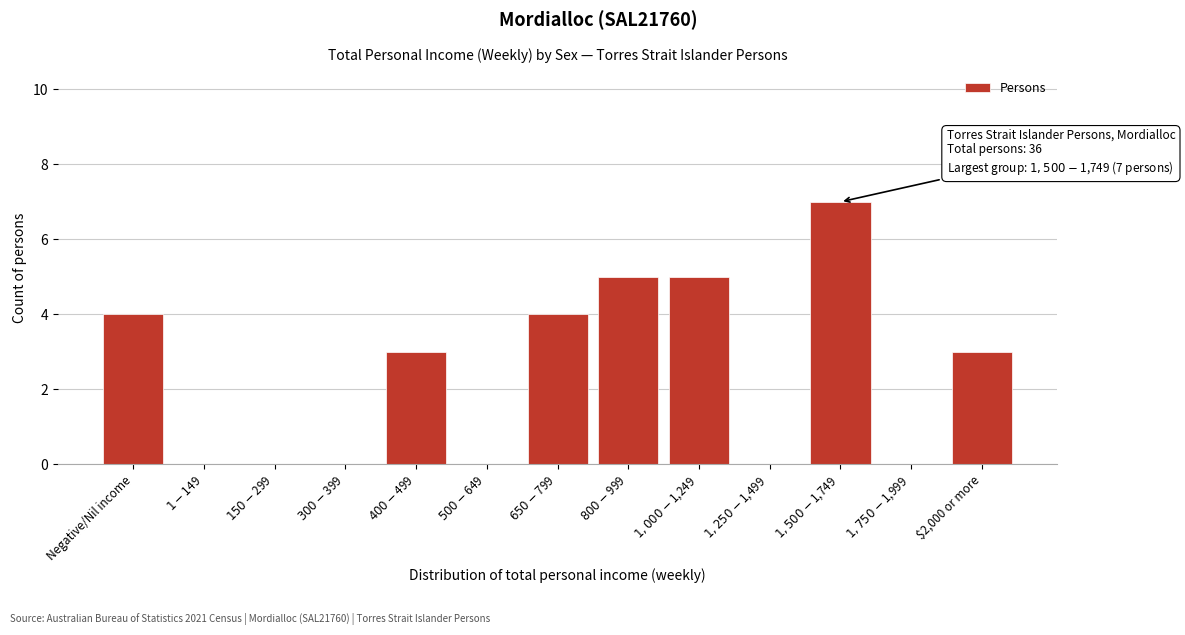

What is the sum of all values?

31